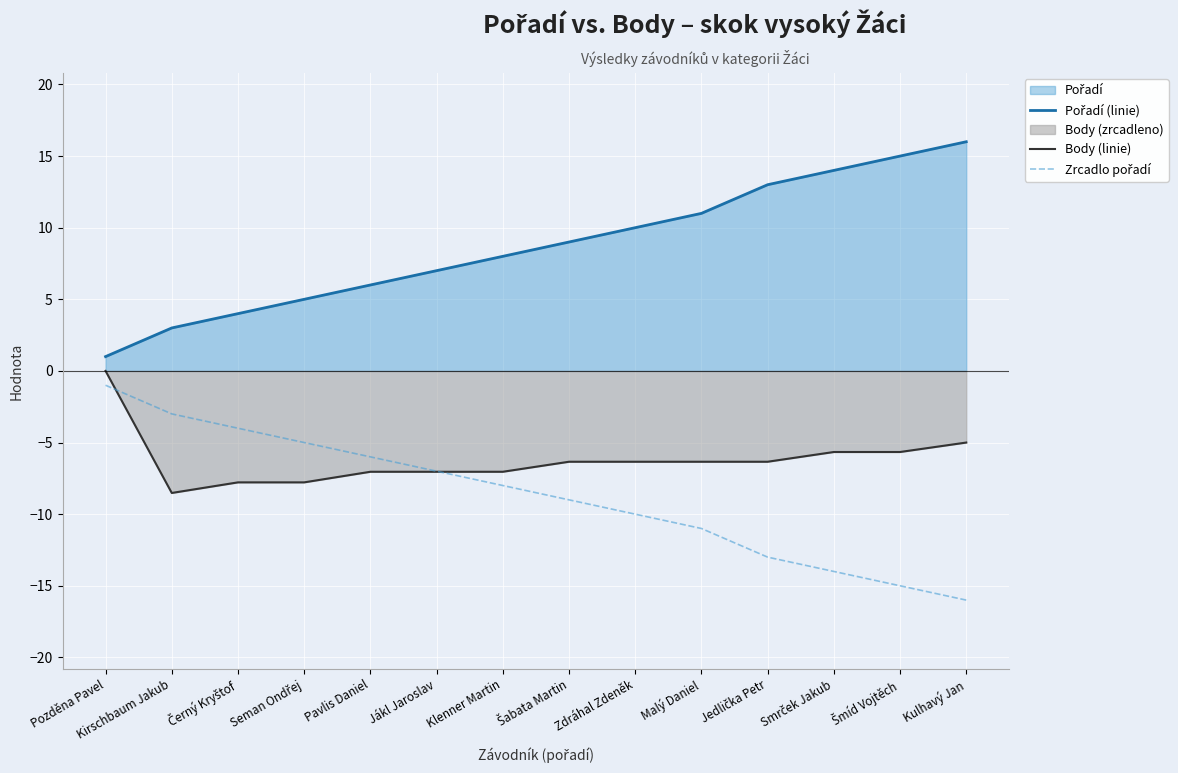

Which series has the largest total across all categories?

Pořadí (linie)